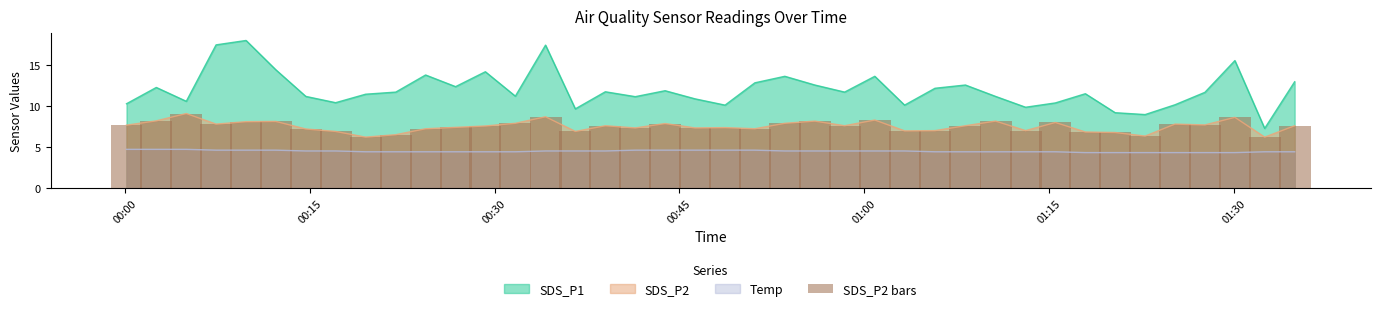

True or false: SDS_P1 and SDS_P2 cross at least once.

False